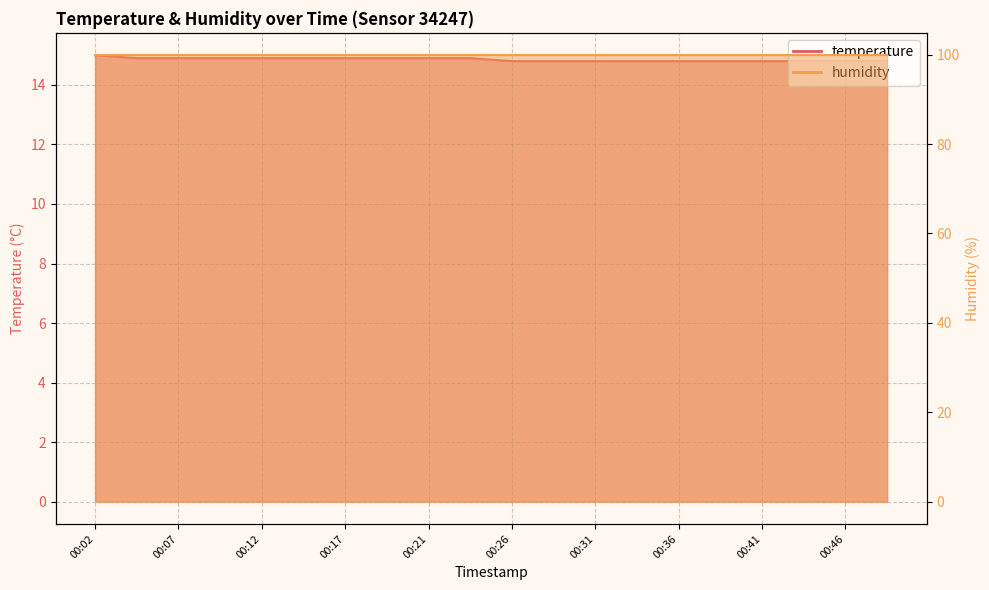

What is the smallest value displayed?

14.8